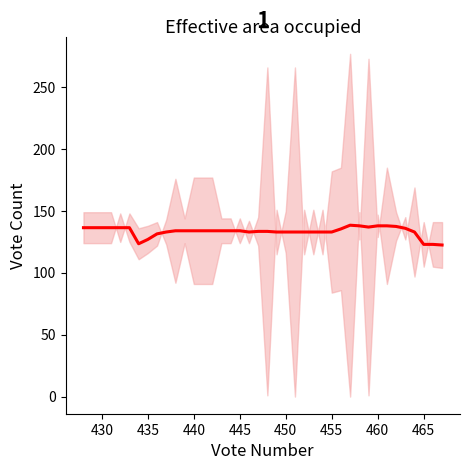

What is the sum of all values?

5337.0